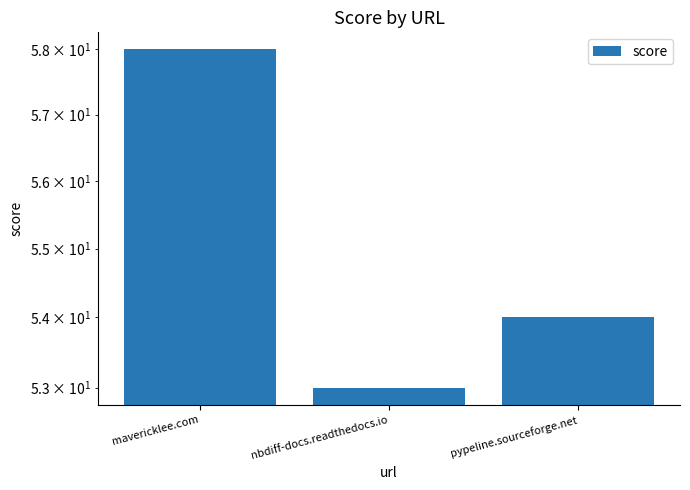

Which has a higher value, mavericklee.com or pypeline.sourceforge.net?

mavericklee.com